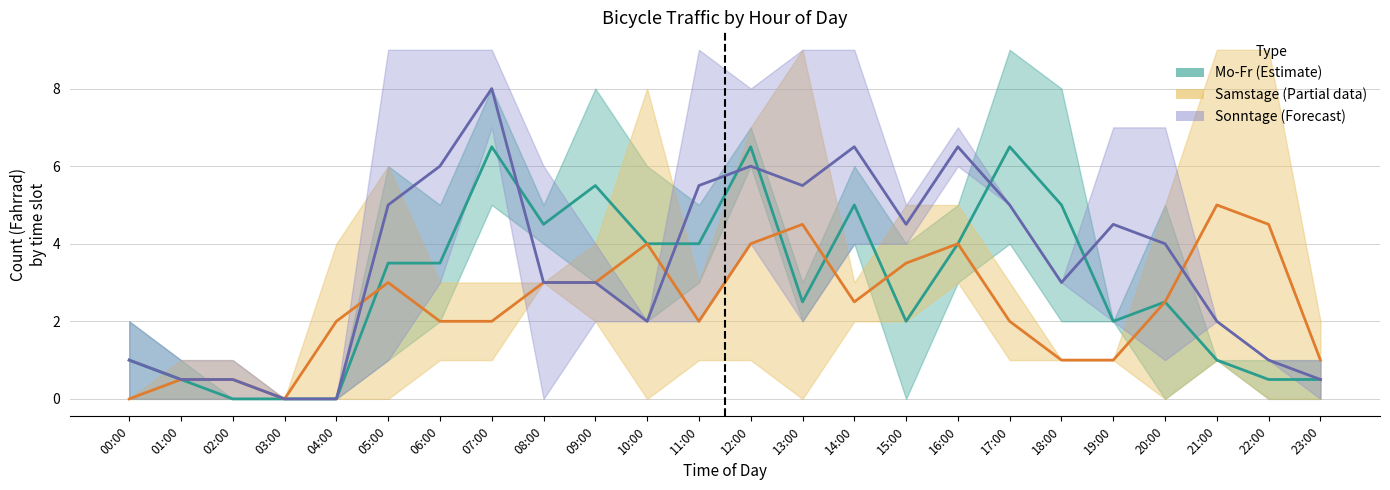

Which series has the largest total across all categories?

Rein (Sonntage)